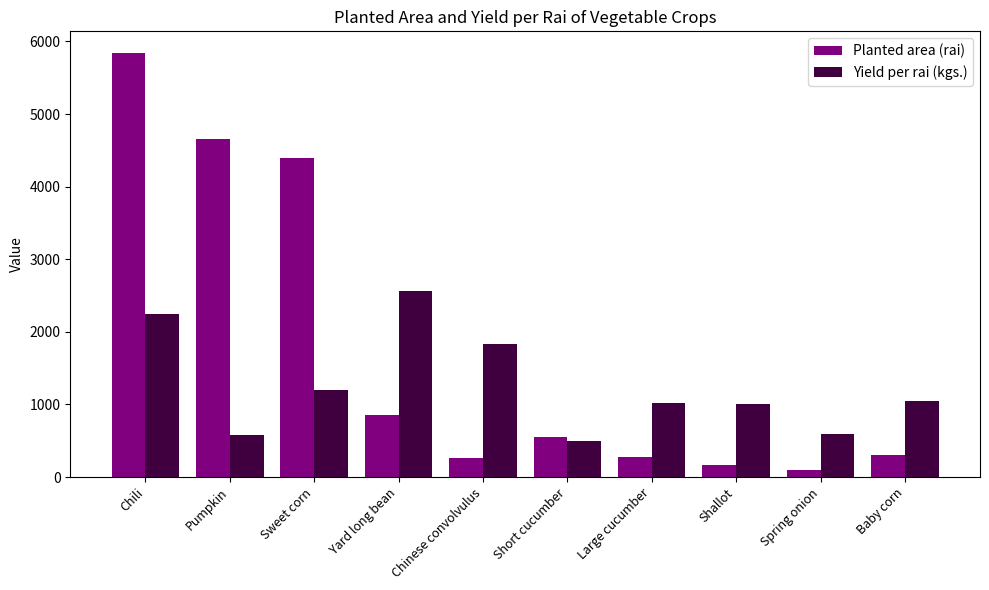

Rank the series at Sweet corn from lowest to highest value.

Yield per rai (kgs.), Planted area (rai)